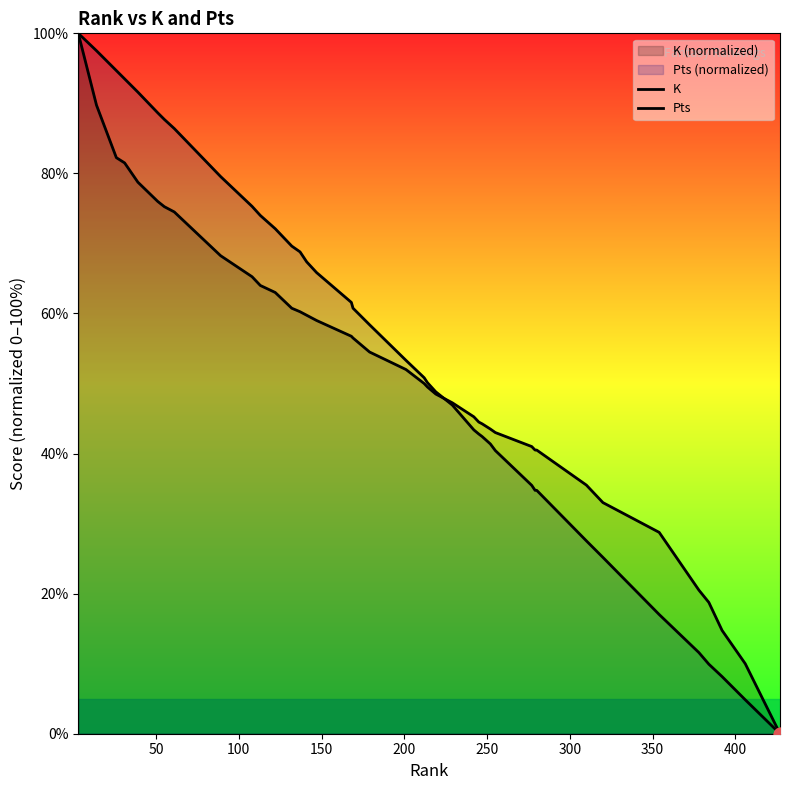

Which series contains the lowest Y value?

K